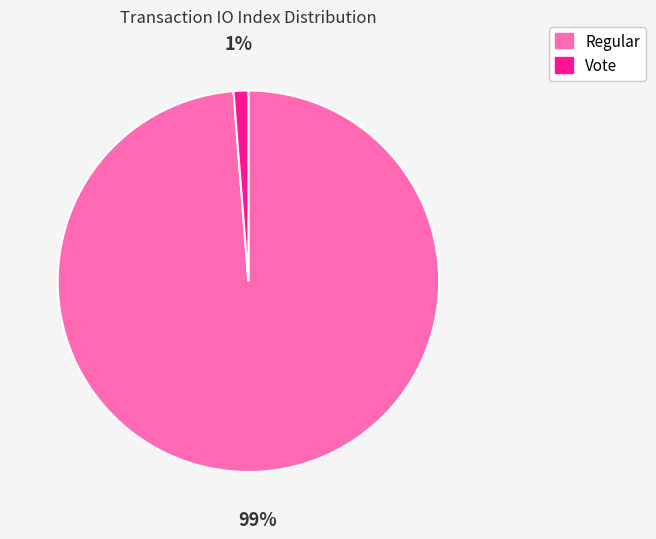

True or false: Regular accounts for 89% of the total.

False